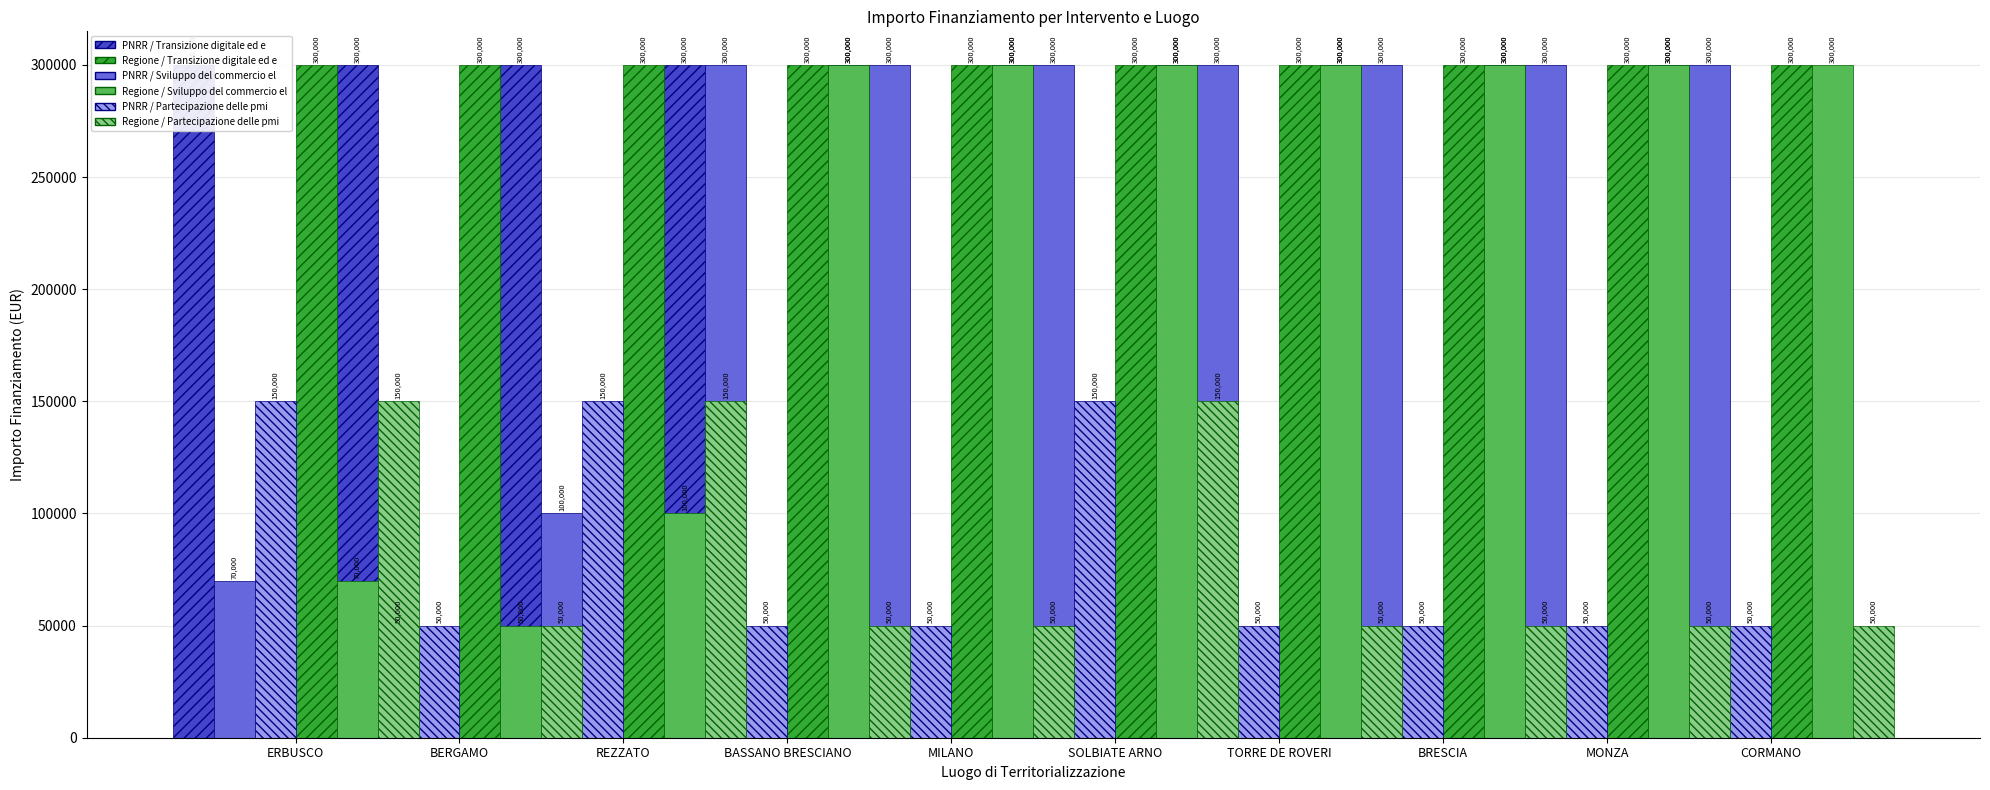

What is the value of the green / Partecipazione delle pmi a fiere bar at the 3rd from the left?

150000